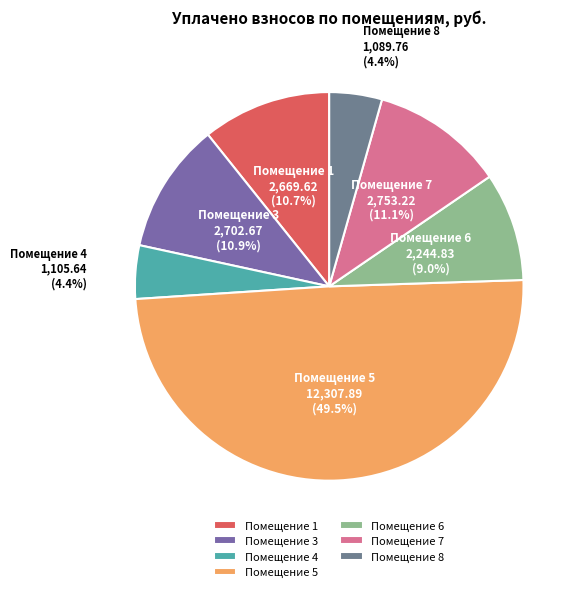

Does Помещение 1 represent more than half of the total?

No